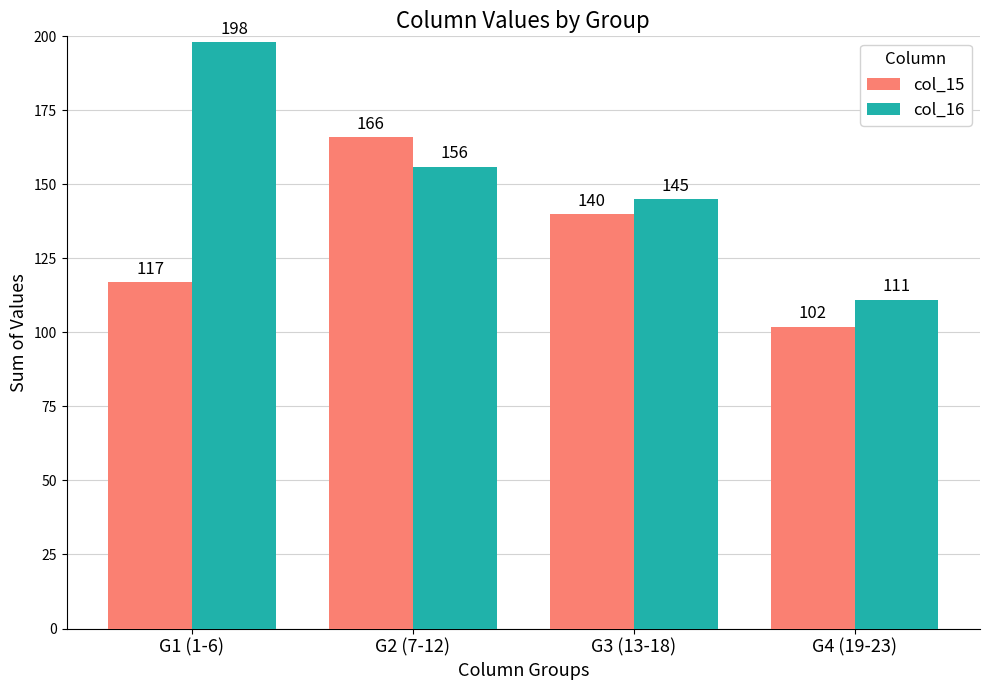

The value of col_16 at G3 (13-18) is 74. True or false?

False